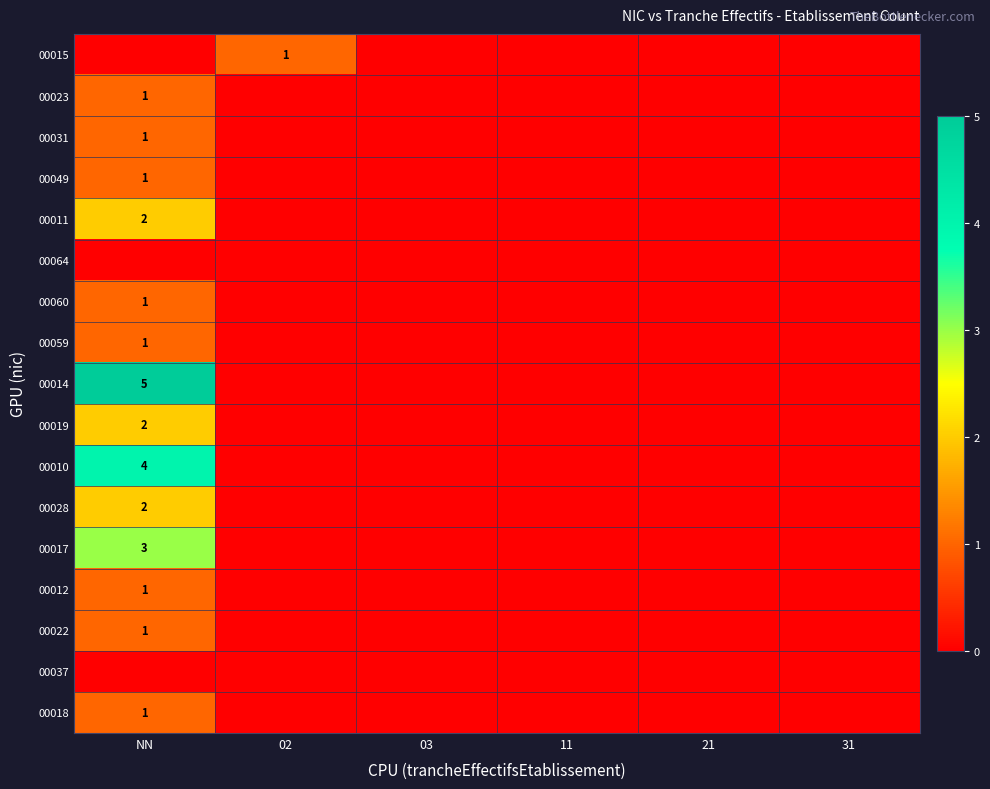

The value of 00031 at NN is 1. True or false?

True